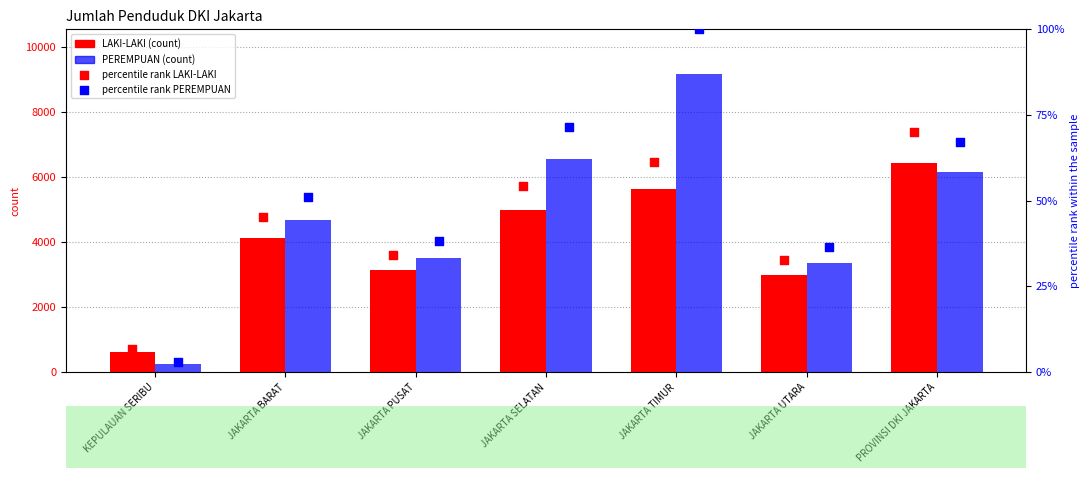

Which series has the largest total across all categories?

PEREMPUAN